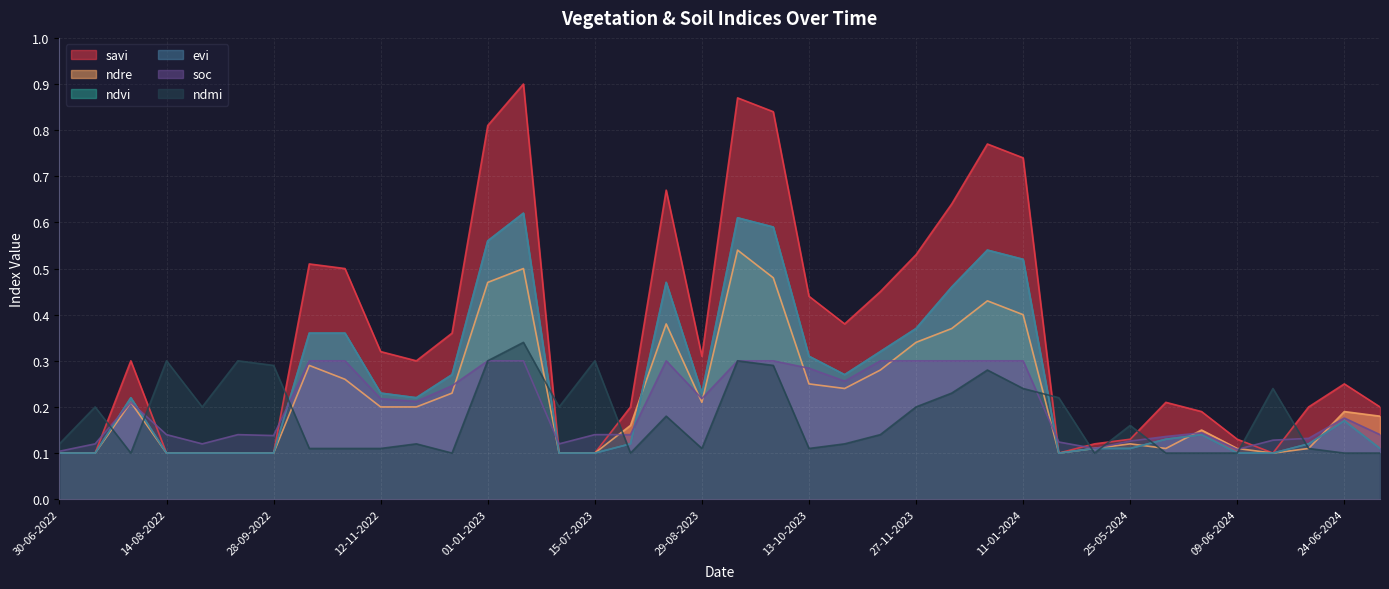

Which has a higher value, 13-09-2023 or 11-01-2024?

13-09-2023